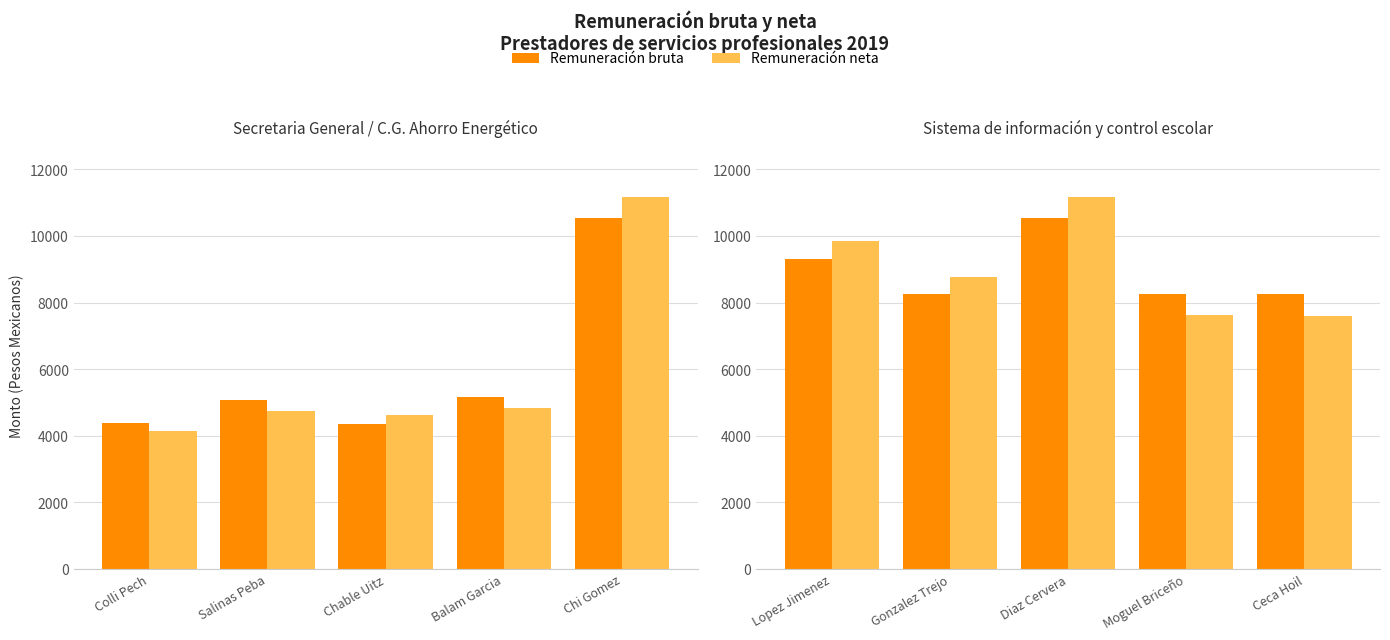

What is the maximum value for Remuneración neta?

11174.2